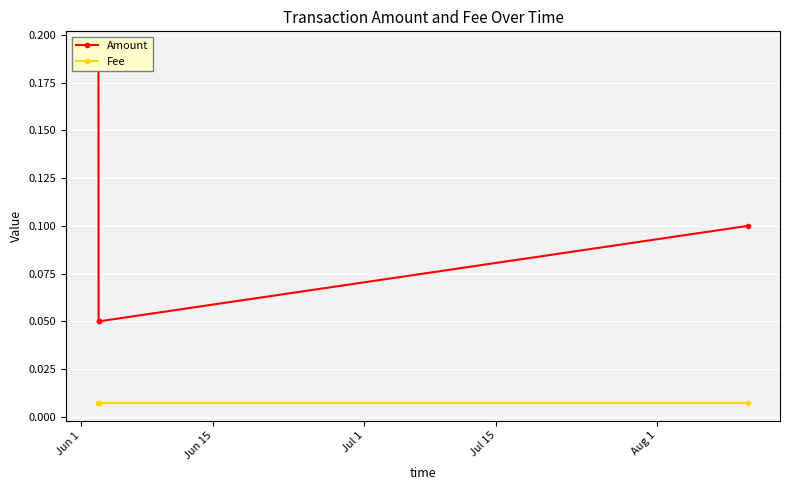

Which has a higher value, Jun 15 or Jul 1?

Jun 15